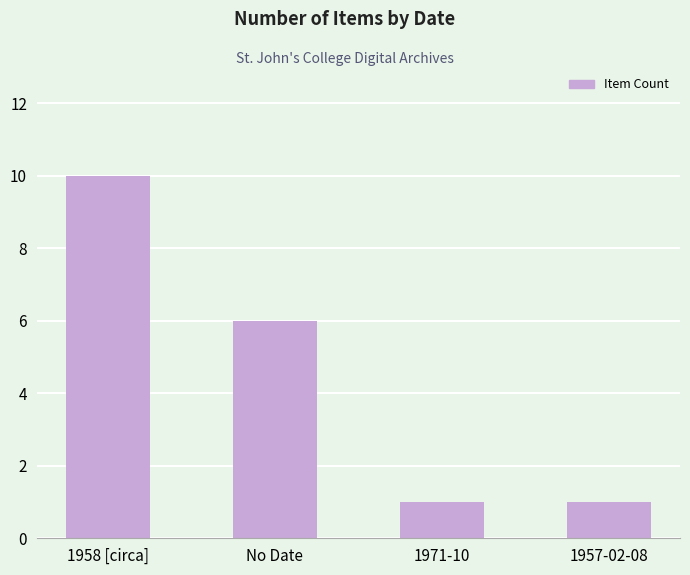

What is the label of the 3rd bar from the left?

1971-10